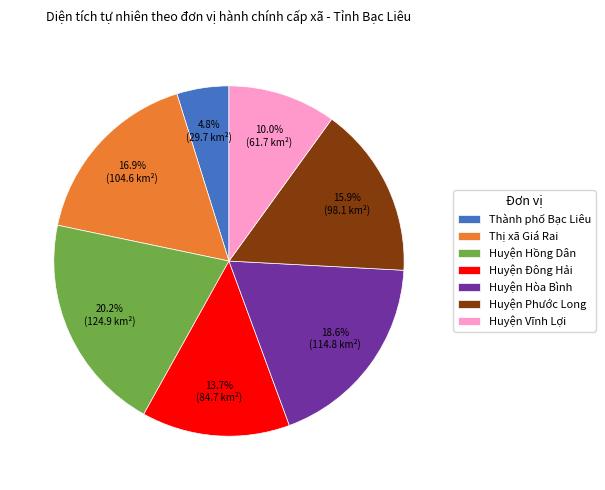

Does Huyện Phước Long account for over 50% of the chart?

No